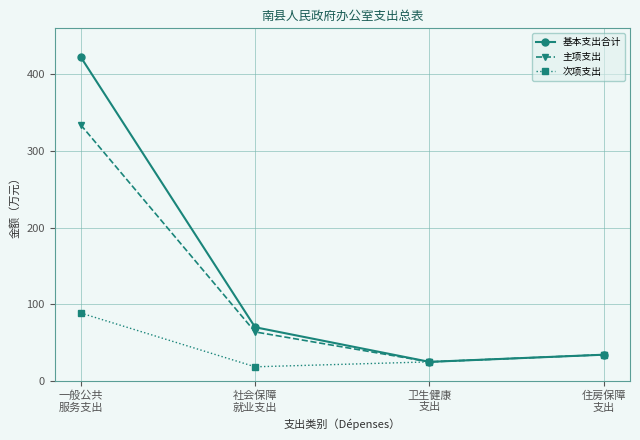

Is it true that 基本支出合计 equals 110.5 at 社会保障
就业支出?

False